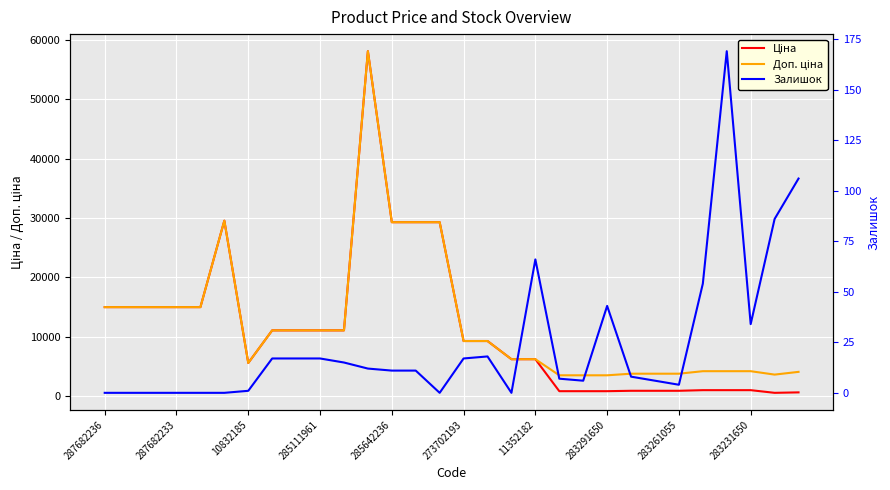

How many values in the Доп. ціна series exceed 9321?

16